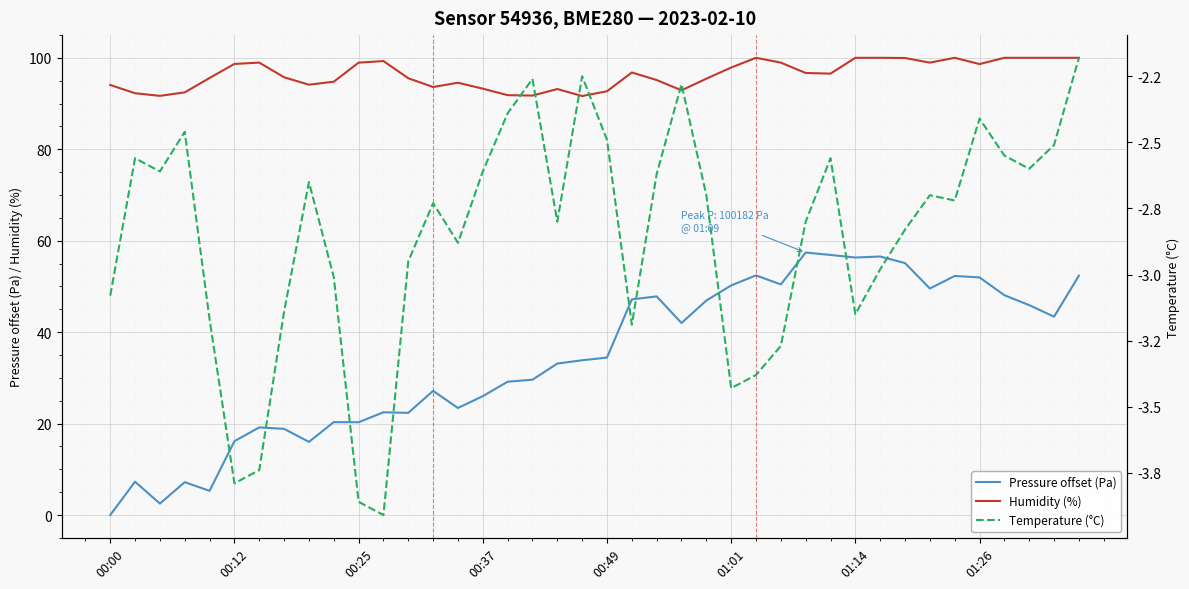

True or false: Humidity (%) has more than 0 points higher than both neighbors.

True